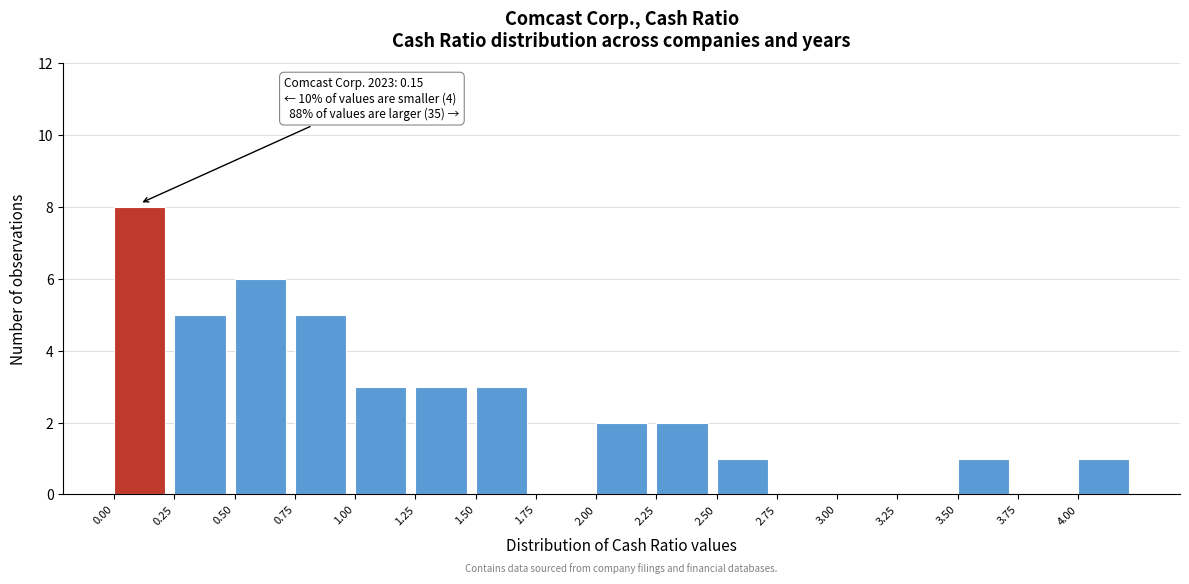

Over which range of the x-axis is the bar tallest?

0.00 to 0.25